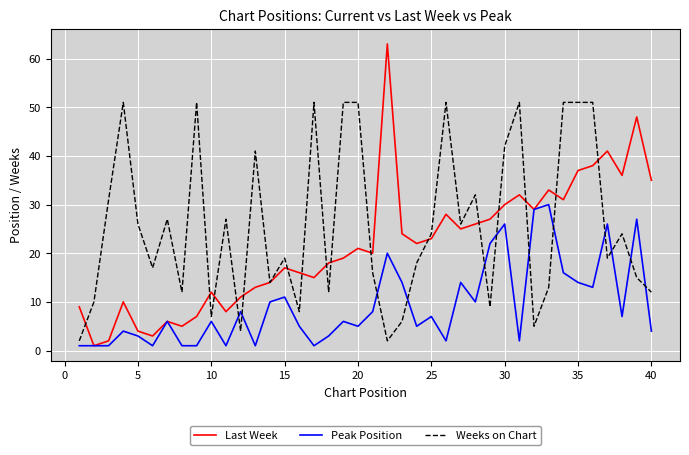

What is the maximum value for Peak Position?

30